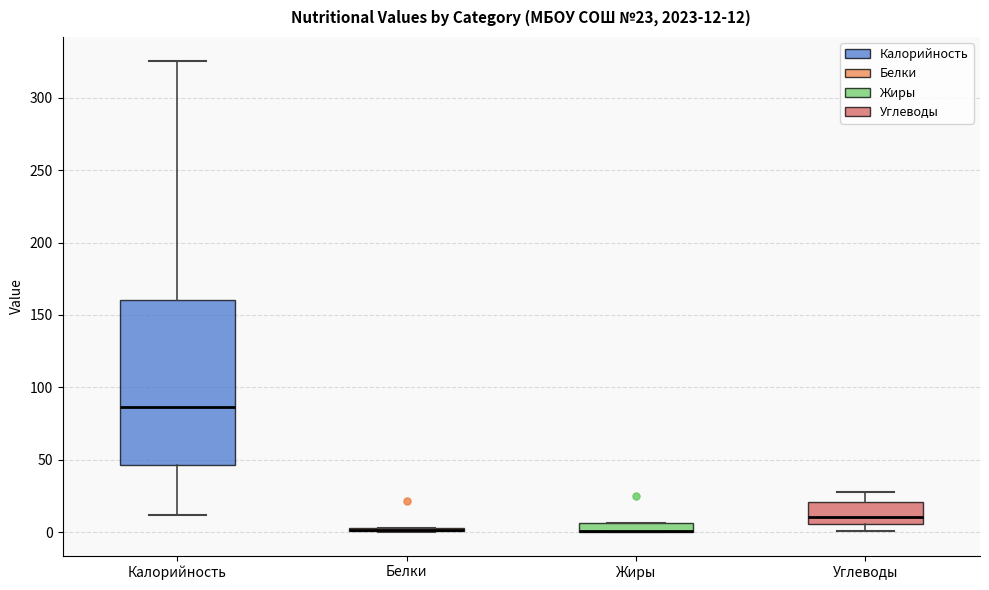

Comparing the boxes themselves (not the whiskers), which one is the tallest?

Калорийность